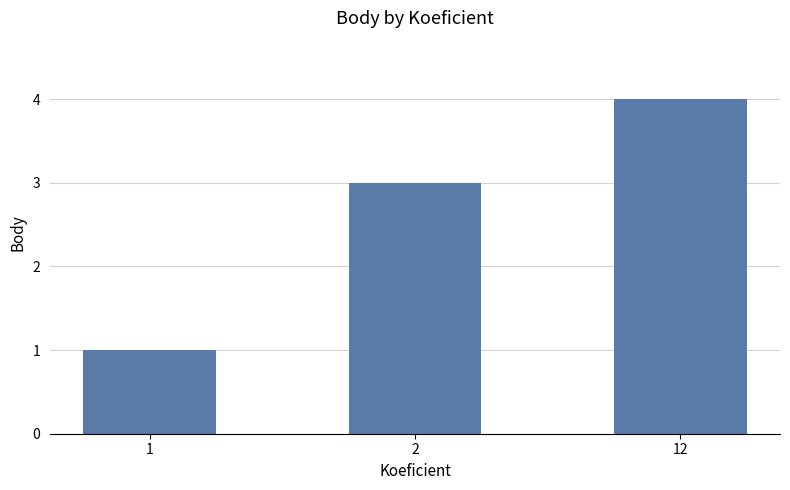

Reading right to left, extract all data points from this chart.

12=4	2=3	1=1